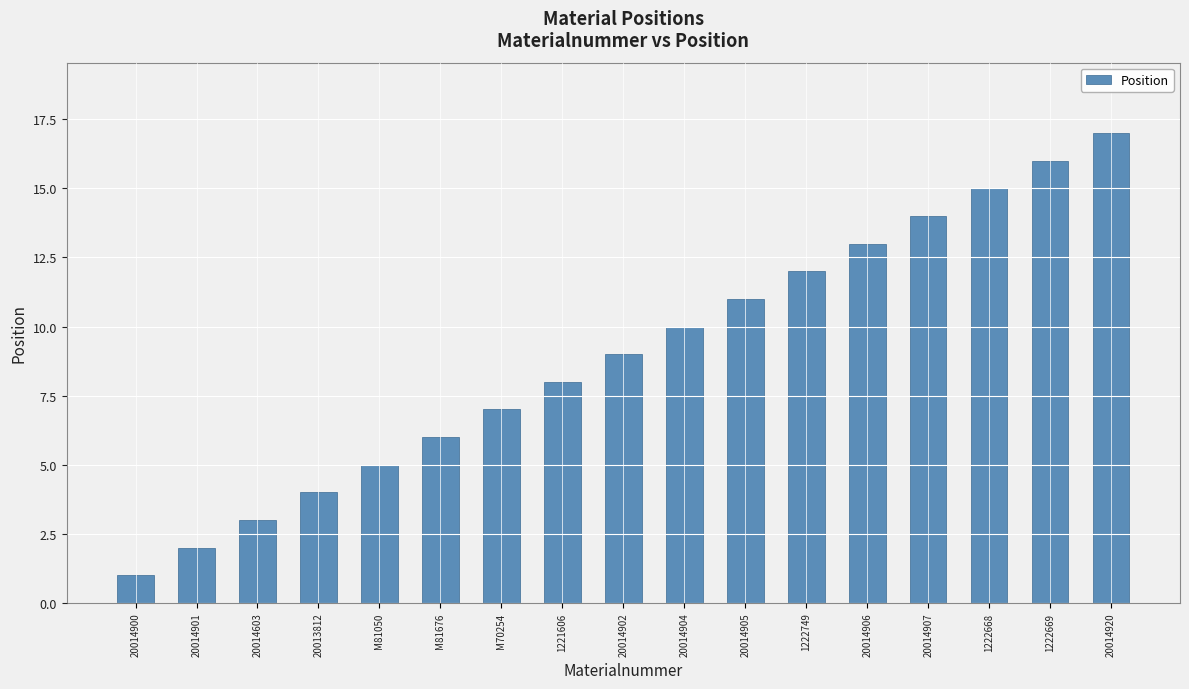

Read the value at 1222749.

12